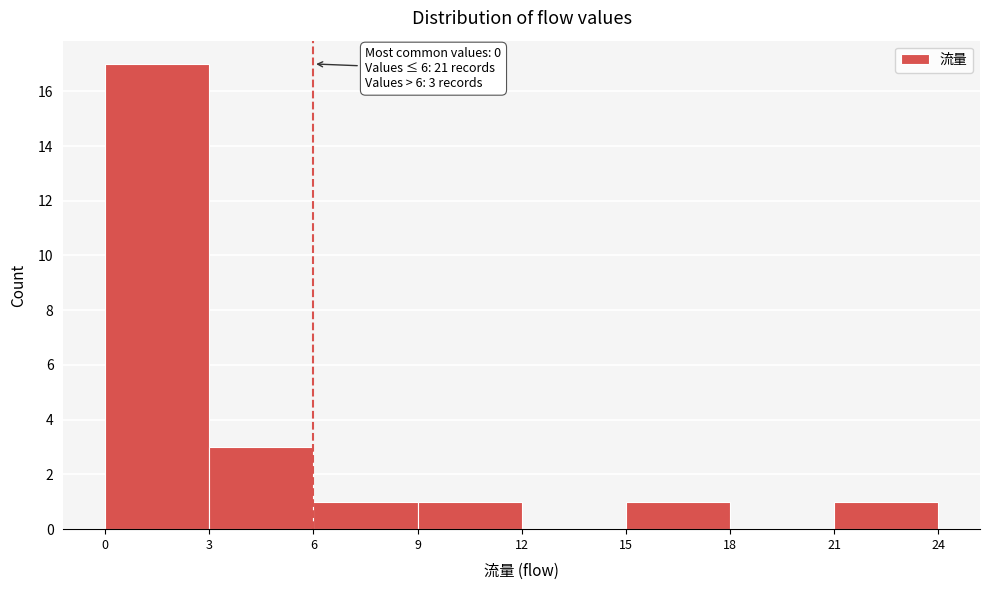

Which range on the x-axis has the tallest bar?

0 to 3